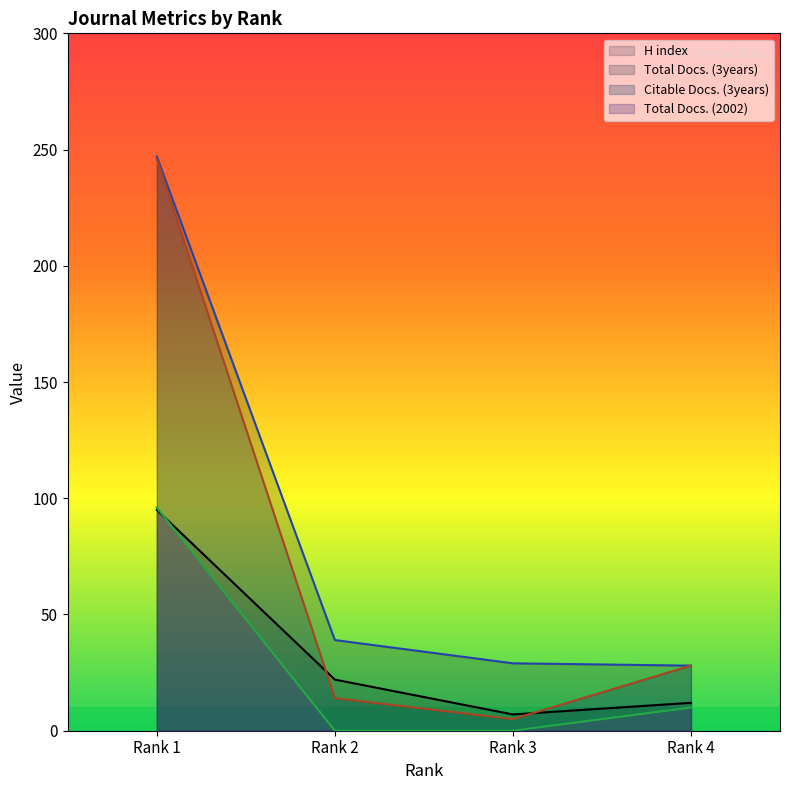

How many data points in H index are less than 22?

2